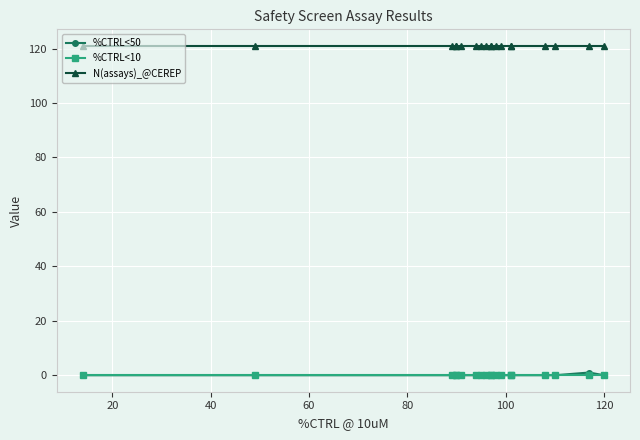

True or false: N(assays)_@CEREP has more than 2 points higher than both neighbors.

False